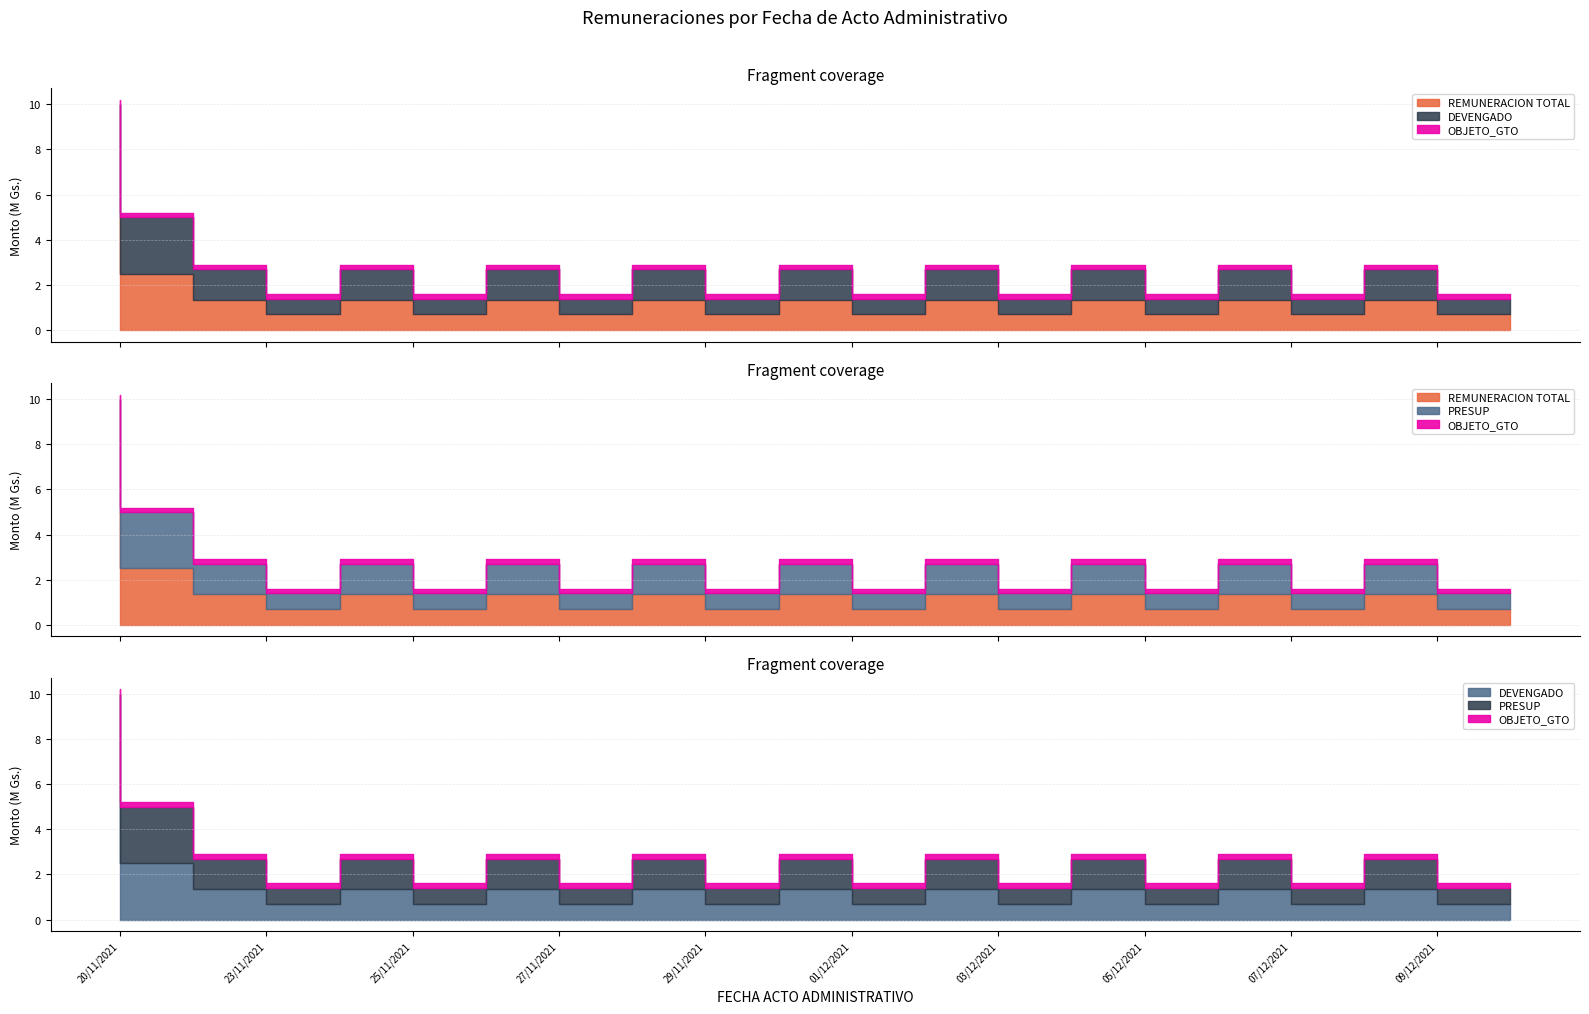

What is the greatest value displayed?

5000000